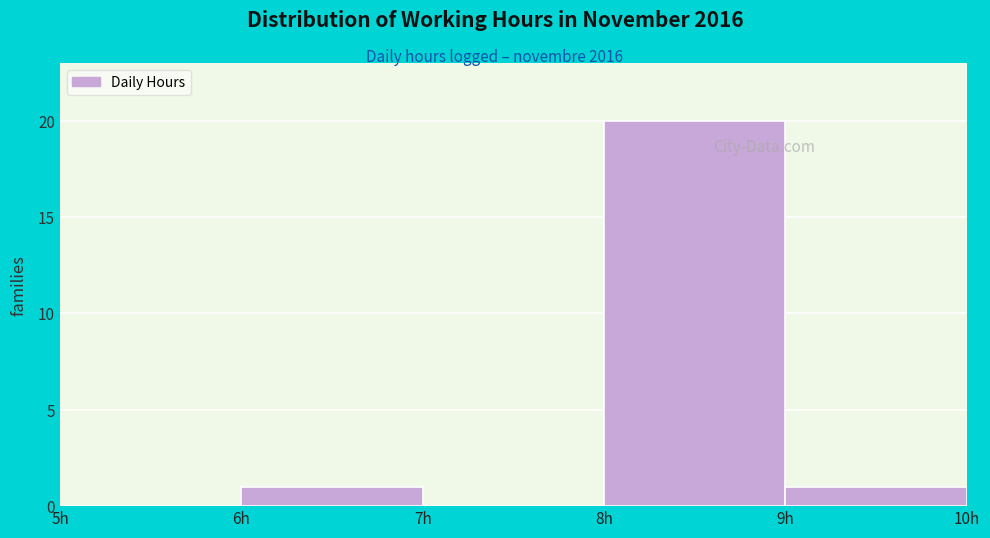

Reading left to right, transcribe this chart: for each bar, give the range it covers on the x-axis and its height. The values are not printed on the chart, so give them approximately, as read against the axis.

5 to 6: 0
6 to 7: 1
7 to 8: 0
8 to 9: 20
9 to 10: 1